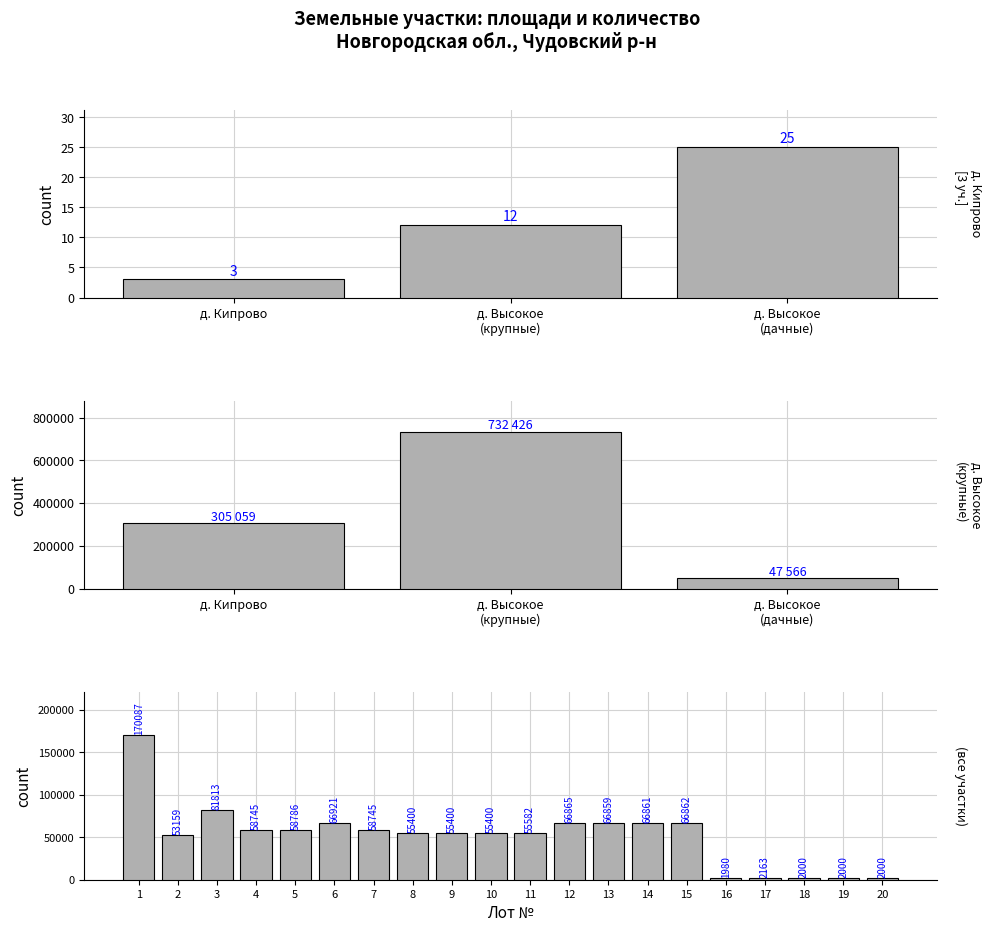

Which has a higher value, д. Высокое
(дачные) or д. Высокое
(крупные)?

д. Высокое
(дачные)